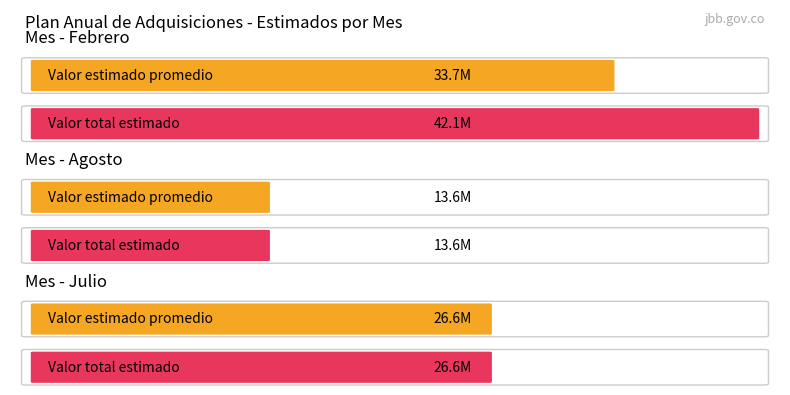

What is the label of the 7th bar from the right?

Febrero